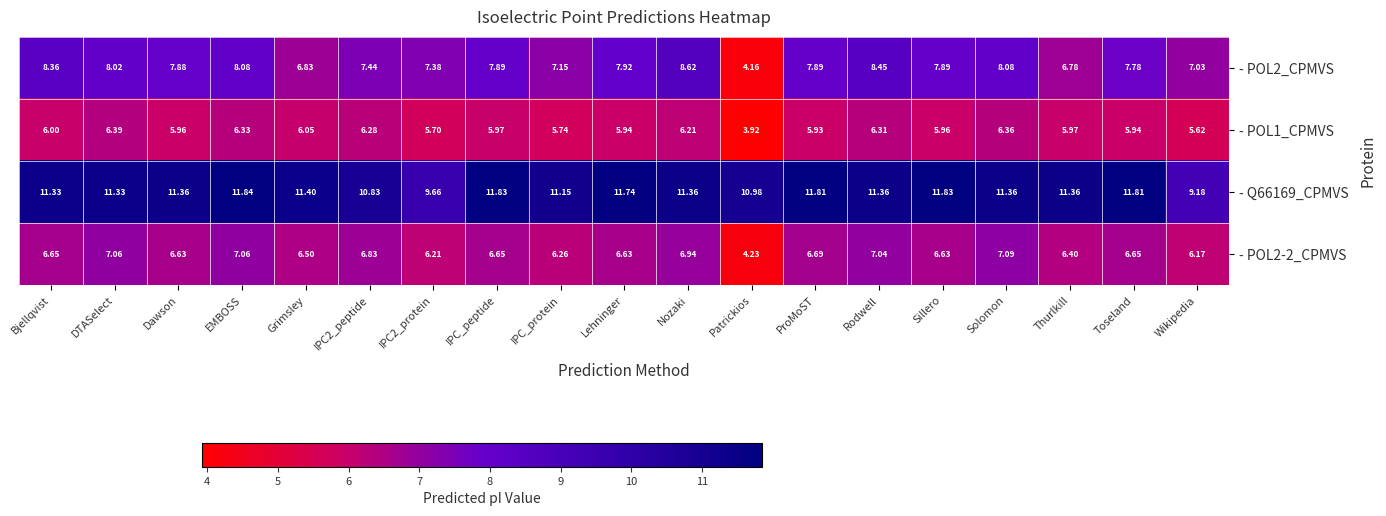

List the series in order of their peak value, highest first.

- Q66169_CPMVS, - POL2_CPMVS, - POL2-2_CPMVS, - POL1_CPMVS